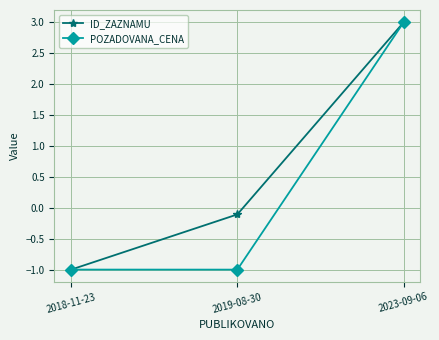

List the series in order of their overall mean, lowest first.

POZADOVANA_CENA, ID_ZAZNAMU